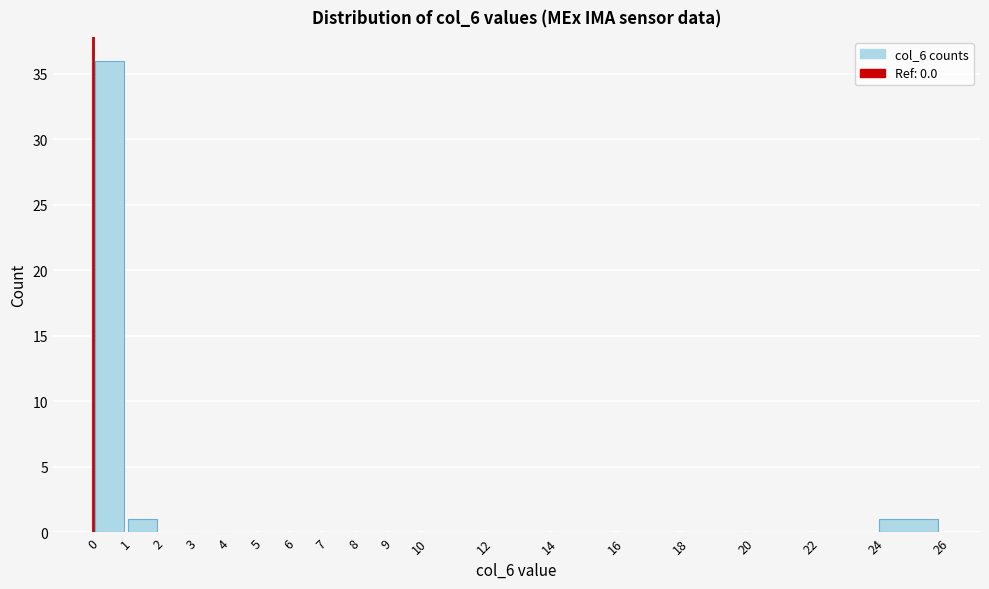

Reading left to right, transcribe this chart: for each bar, give the range it covers on the x-axis and its height. The values are not printed on the chart, so give them approximately, as read against the axis.

0 to 1: 36
1 to 2: 1
2 to 3: 0
3 to 4: 0
4 to 5: 0
5 to 6: 0
6 to 7: 0
7 to 8: 0
8 to 9: 0
9 to 10: 0
10 to 12: 0
12 to 14: 0
14 to 16: 0
16 to 18: 0
18 to 20: 0
20 to 22: 0
22 to 24: 0
24 to 26: 1